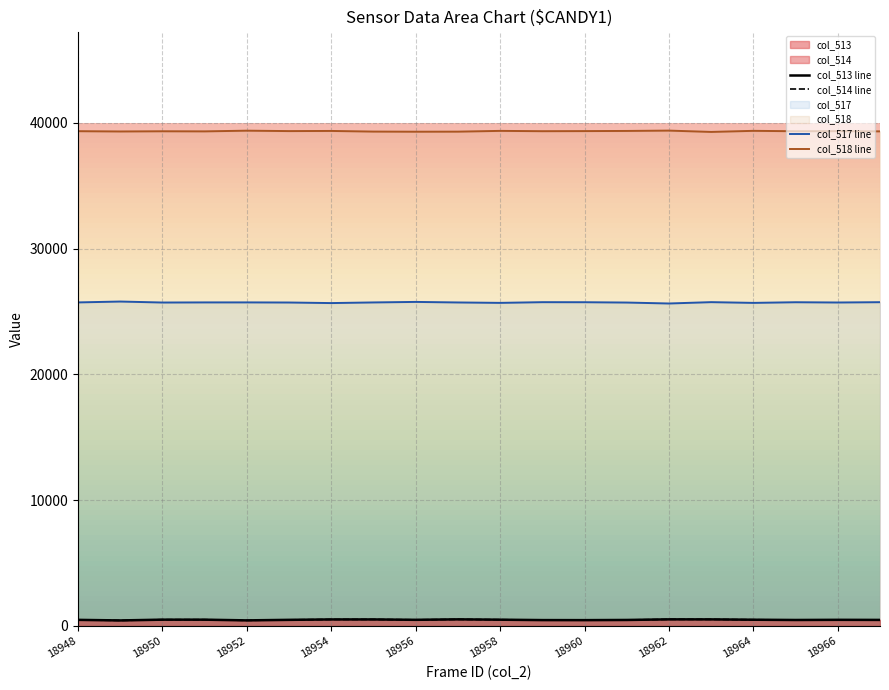

In col_518 line, how many points are higher than both neighbors (excluding endpoints)?

7